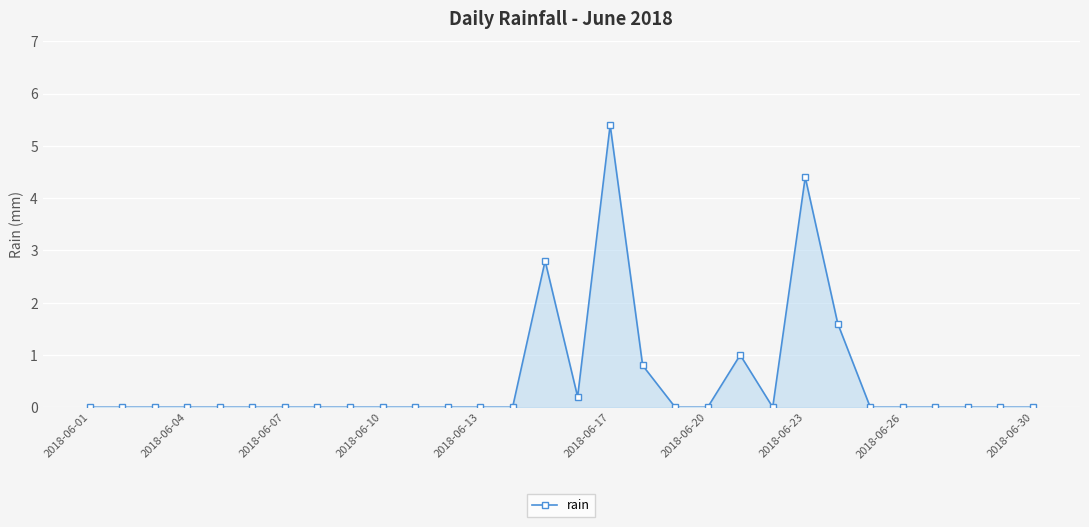

True or false: the data has more than 0 interior local peaks.

True